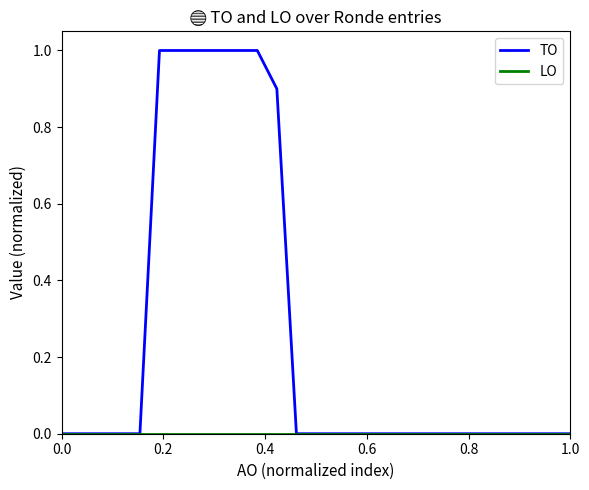

Which series has the widest spread of values?

TO